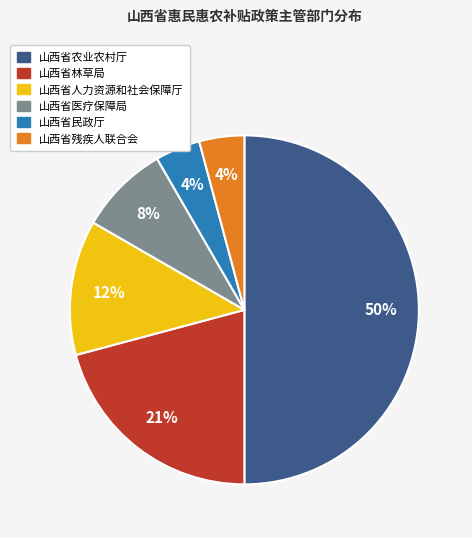

Is 山西省人力资源和社会保障厅 the majority of the pie?

No